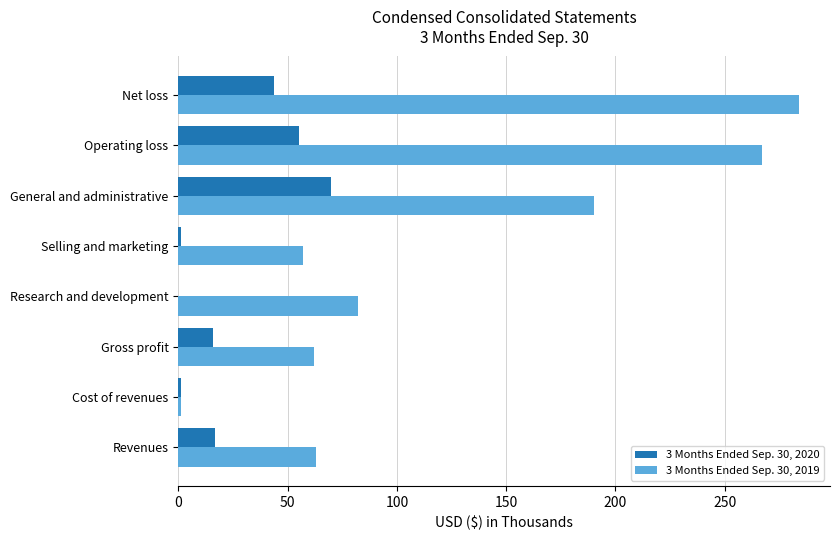

Which series changed the most between Research and development and Net loss?

3 Months Ended Sep. 30, 2019